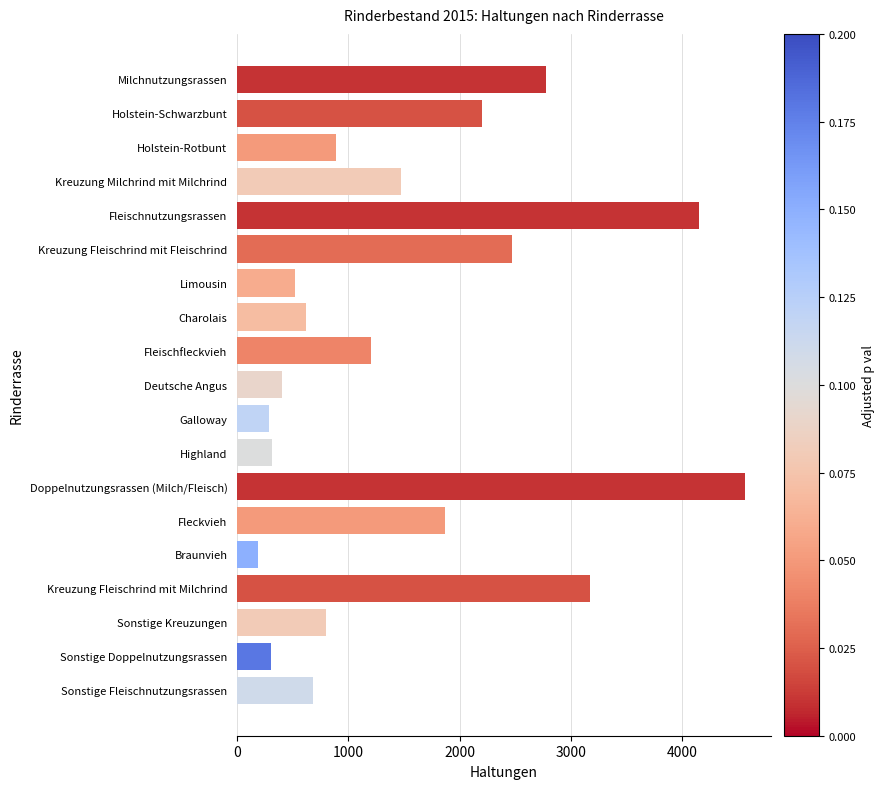

How many distinct data groups are displayed?

1